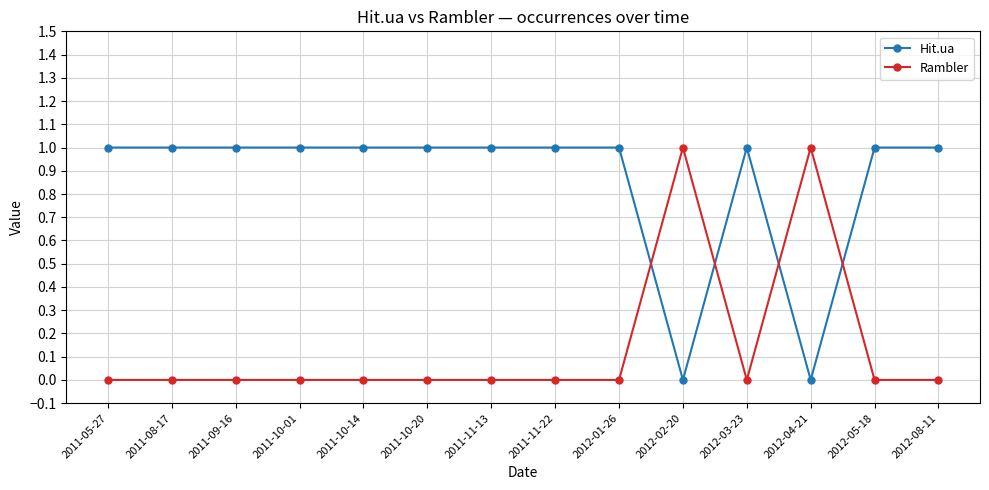

What is the average value of the Hit.ua series?

1